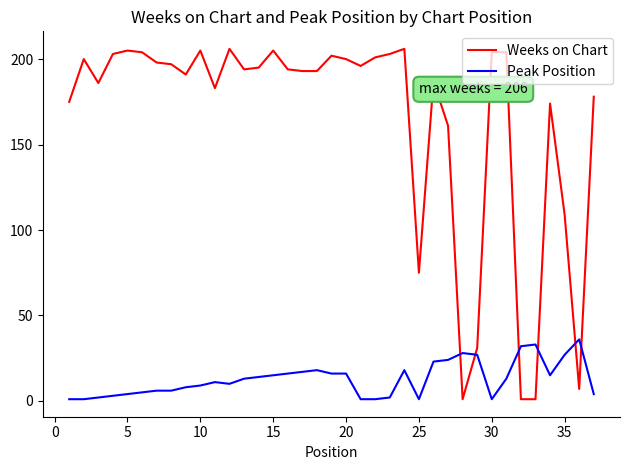

How many distinct data groups are displayed?

2